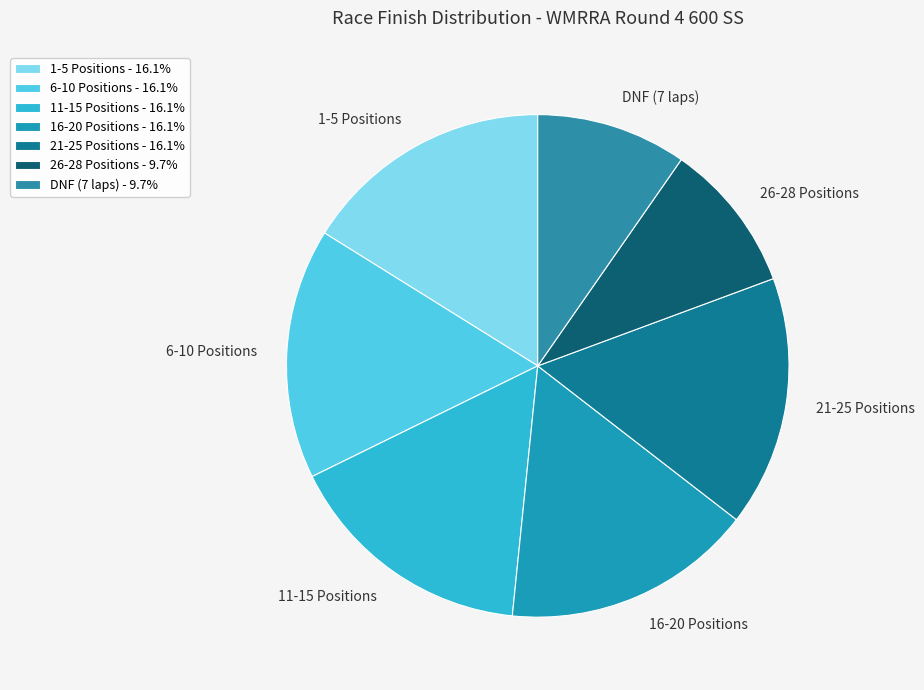

Is the sum of 21-25 Positions and 1-5 Positions greater than half?

No